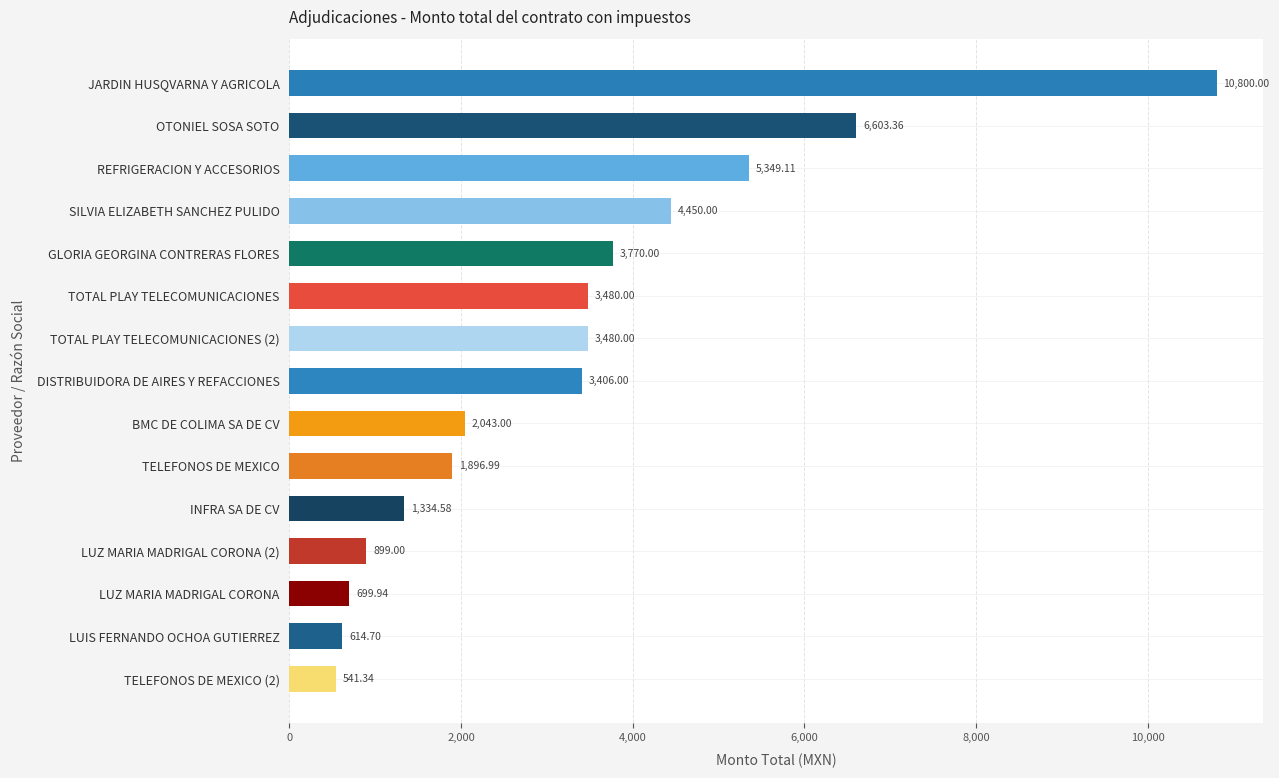

What is the label of the 9th bar from the top?

BMC DE COLIMA SA DE CV